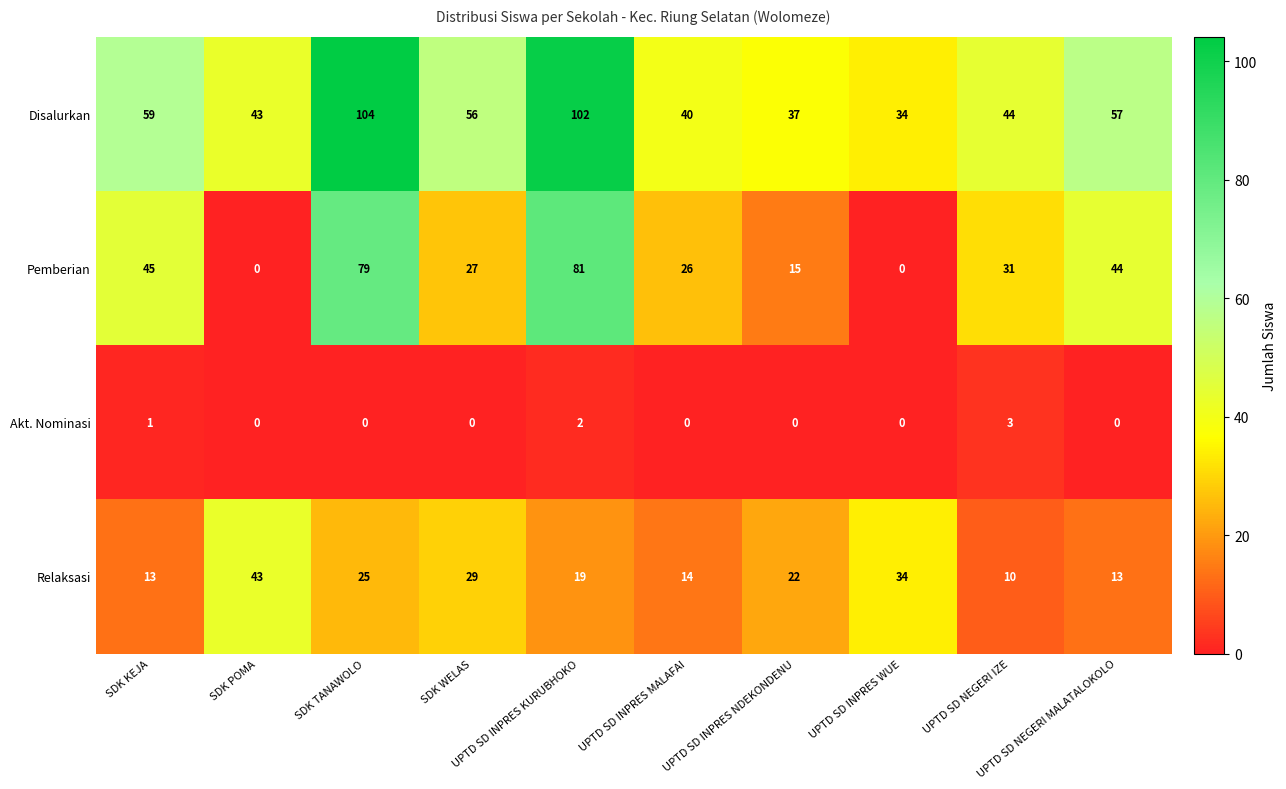

How many categories are shown in the chart?

10